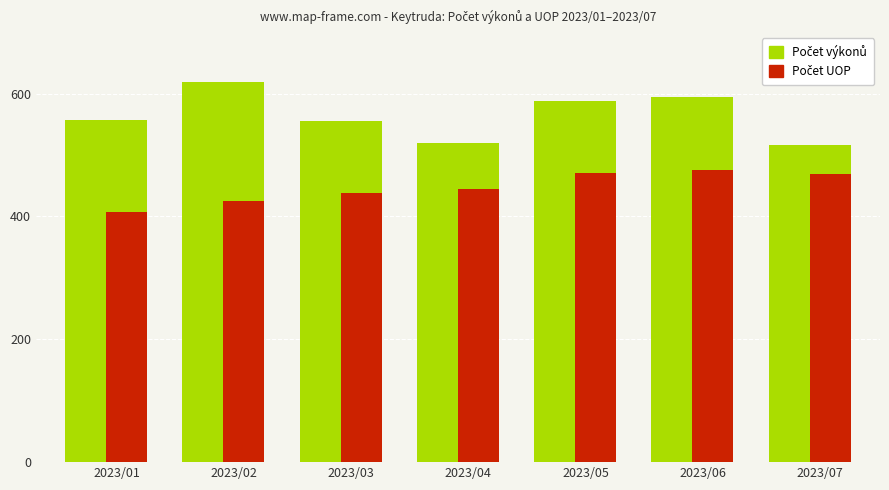

What is the spread (max minus min) of values at 2023/01?

150